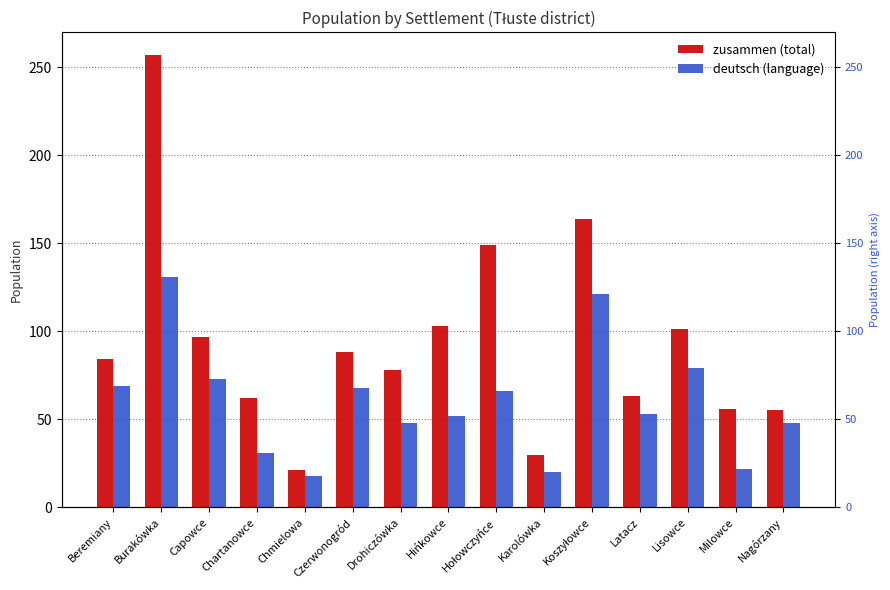

Which series has the largest total across all categories?

zusammen (total)